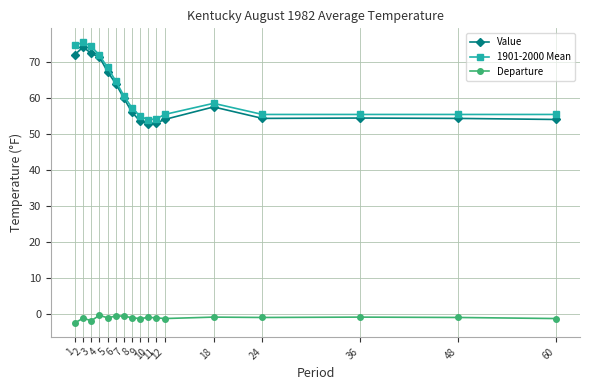

What is the greatest value displayed?

75.6